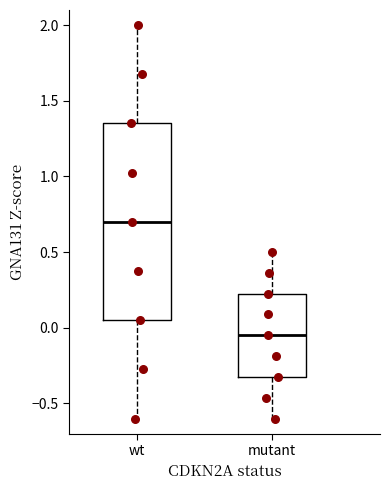

Where is the upper edge of the box for mutant on the y-axis? The values are not printed on the chart, so give them approximately, as read against the axis.

0.25